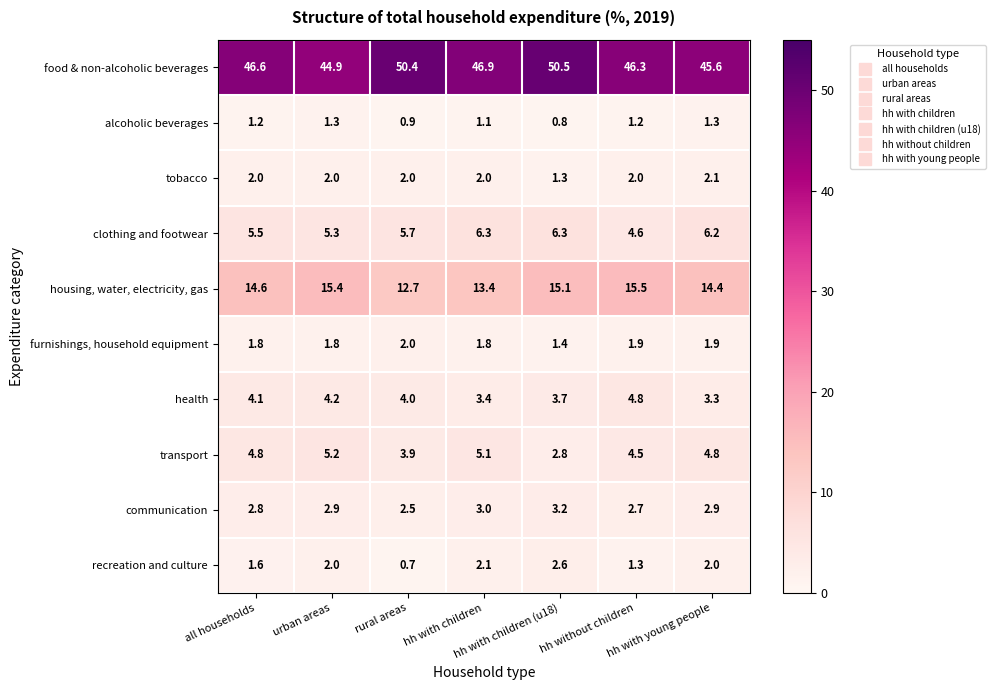

What is the highest value of the food & non-alcoholic beverages series?

50.5